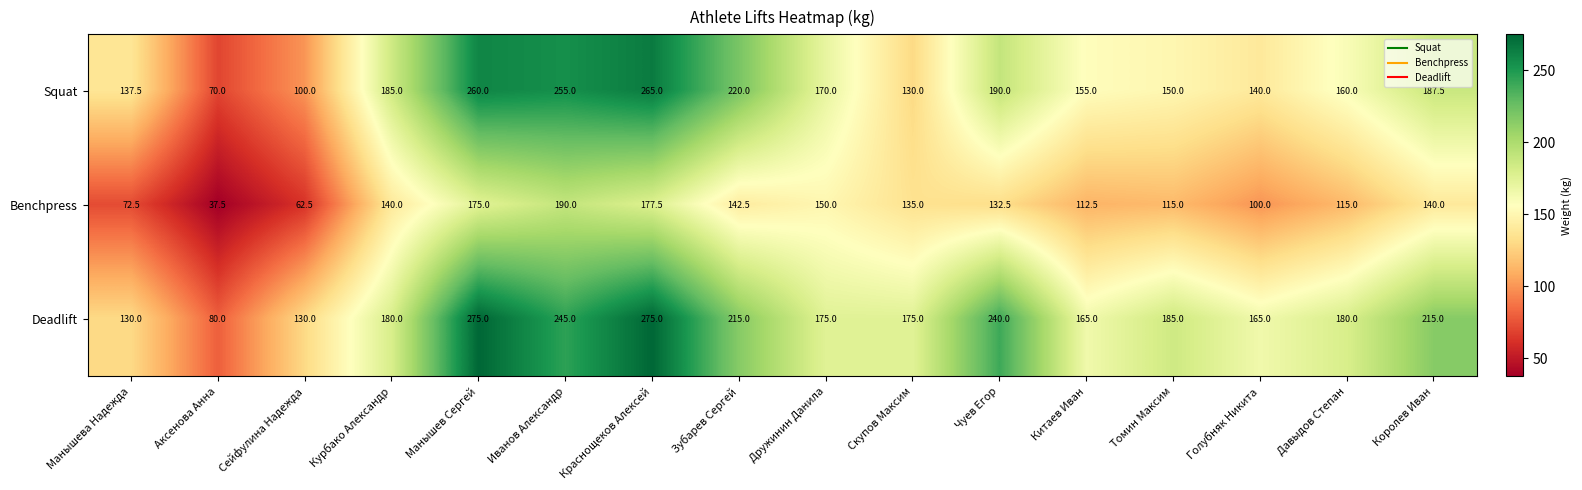

Which label corresponds to the smallest value in the chart?

Аксенова Анна